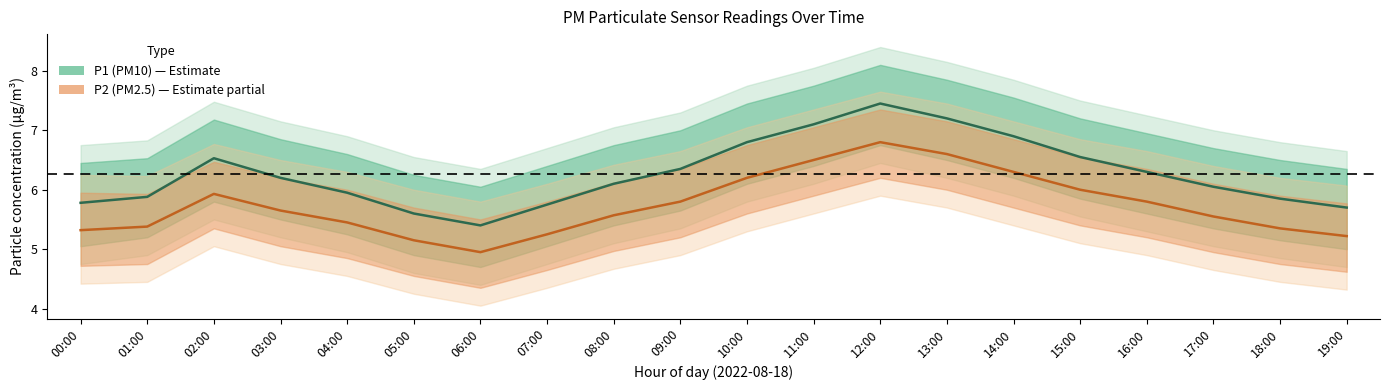

Is the value of P2 (PM2.5) at 19:00 greater than the value of P1 (PM10) at 14:00?

No